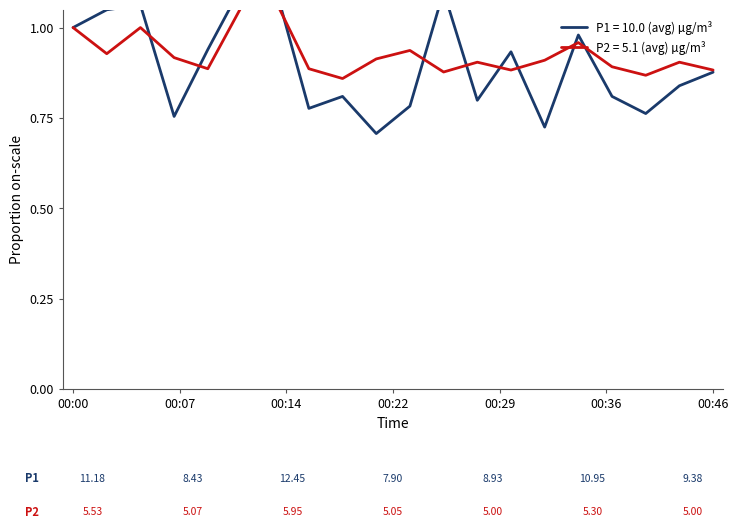

What is the value of the P1 point at the 12th from the left?

1.1